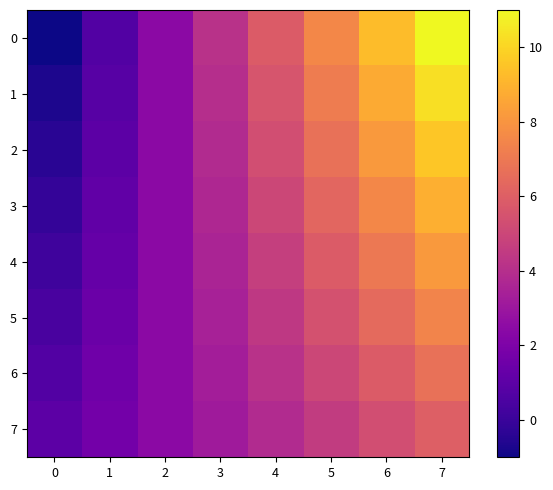

Reading left to right, list all the values displayed in this chart.

0: 0=-1.0	1=0.7	2=2.4	3=4.1	4=5.9	5=7.6	6=9.3	7=11.0
1: 0=-0.7	1=0.9	2=2.4	3=4.0	4=5.6	5=7.1	6=8.7	7=10.3
2: 0=-0.4	1=1.0	2=2.4	3=3.9	4=5.3	5=6.7	6=8.1	7=9.6
3: 0=-0.1	1=1.1	2=2.4	3=3.7	4=5.0	5=6.3	6=7.6	7=8.9
4: 0=0.1	1=1.3	2=2.4	3=3.6	4=4.7	5=5.9	6=7.0	7=8.1
5: 0=0.4	1=1.4	2=2.4	3=3.4	4=4.4	5=5.4	6=6.4	7=7.4
6: 0=0.7	1=1.6	2=2.4	3=3.3	4=4.1	5=5.0	6=5.9	7=6.7
7: 0=1.0	1=1.7	2=2.4	3=3.1	4=3.9	5=4.6	6=5.3	7=6.0